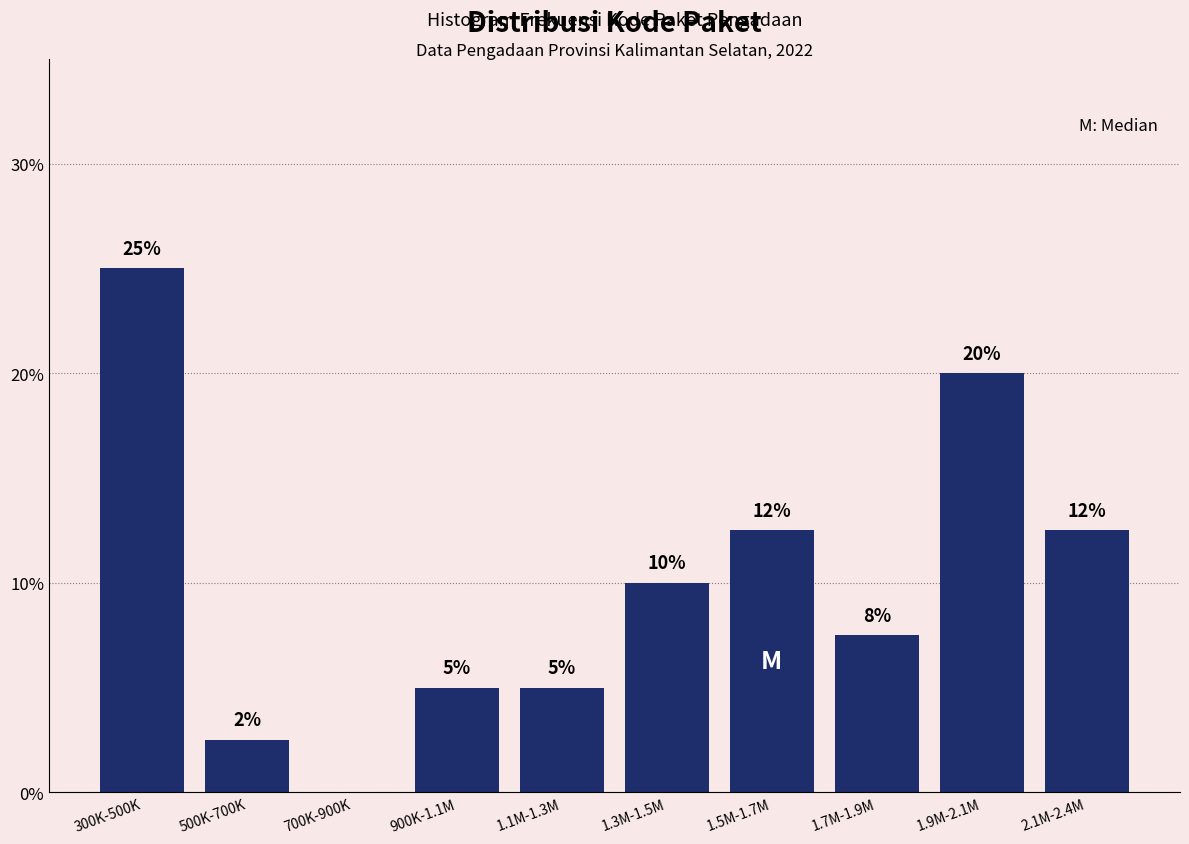

What is the ratio of the value at 1.3M-1.5M to the value at 900K-1.1M?

2.0